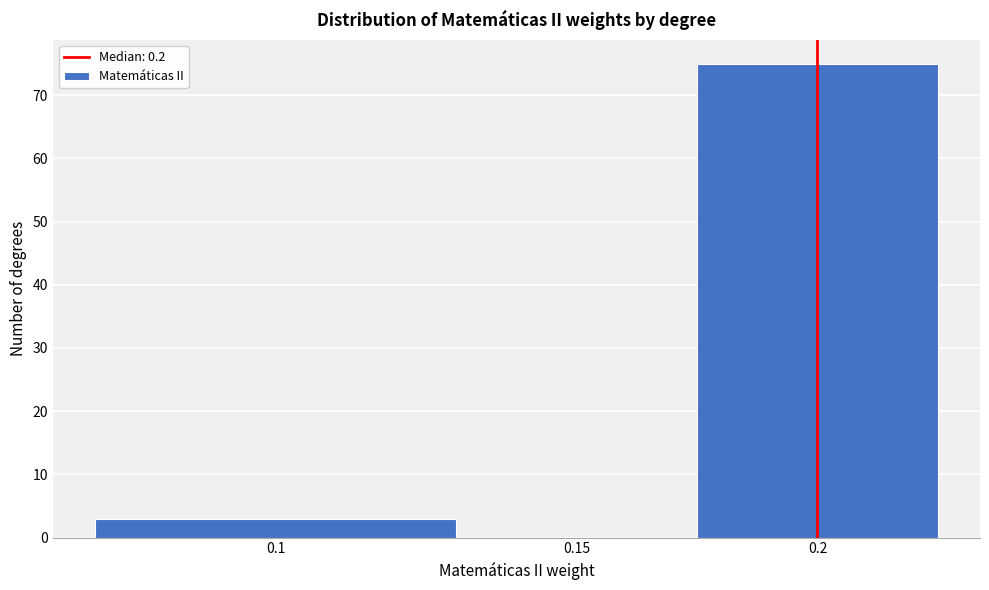

Reading left to right, what are all the values shown in this chart?

0.1=3	0.15=0	0.2=75